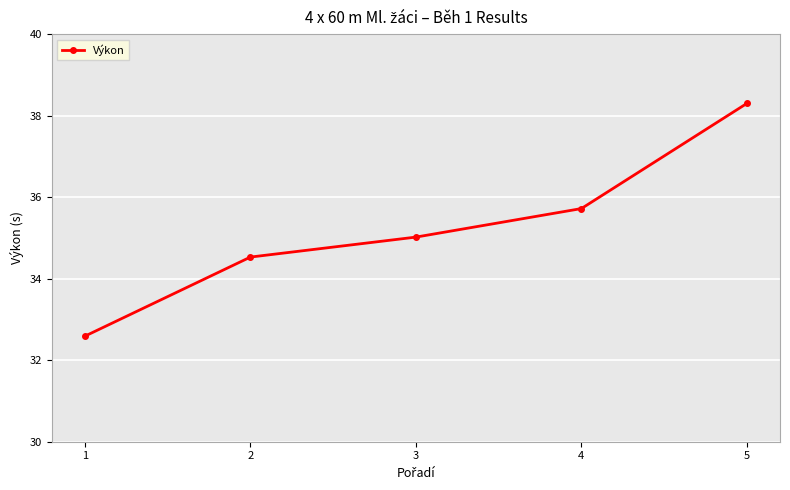

What is the value of the 1st point from the left?

32.6